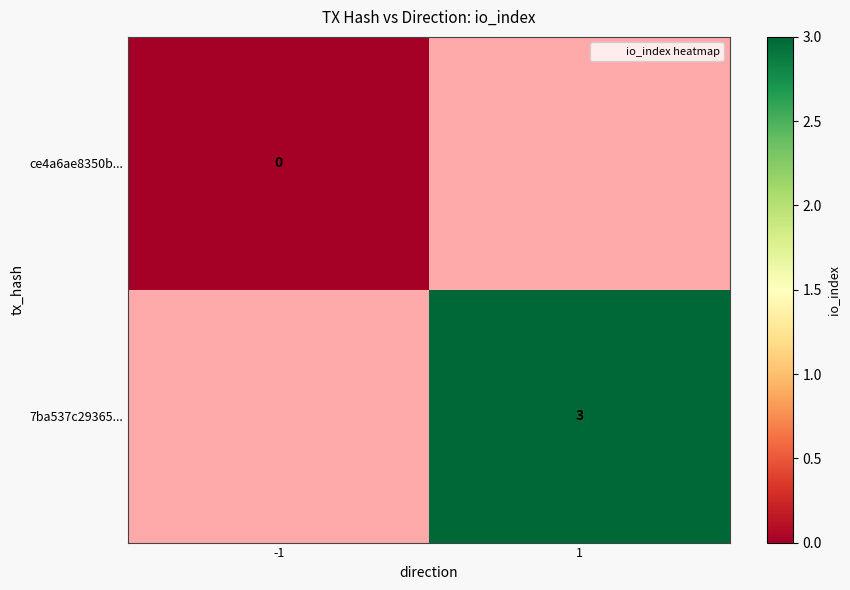

The value of 7ba537c29365... at 1 is 3.0. True or false?

True